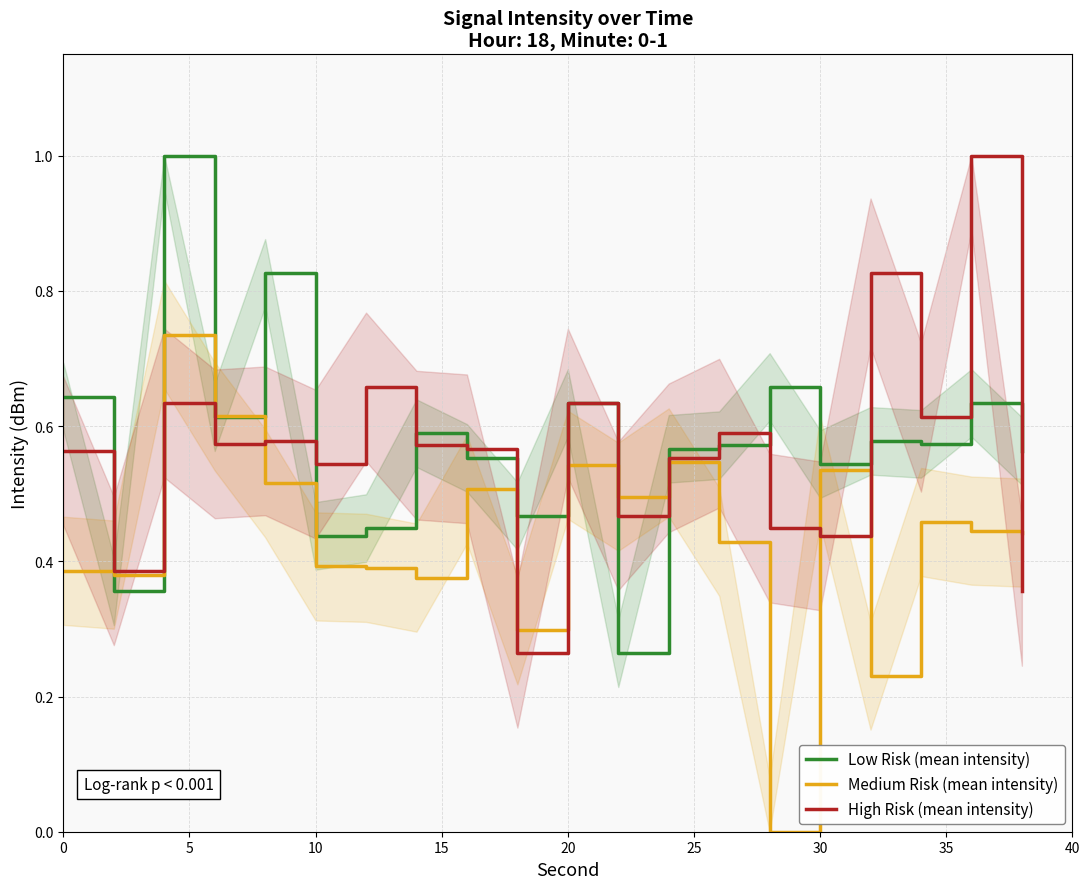

True or false: High Risk (mean intensity) has a value of 1.1 at 20.

False